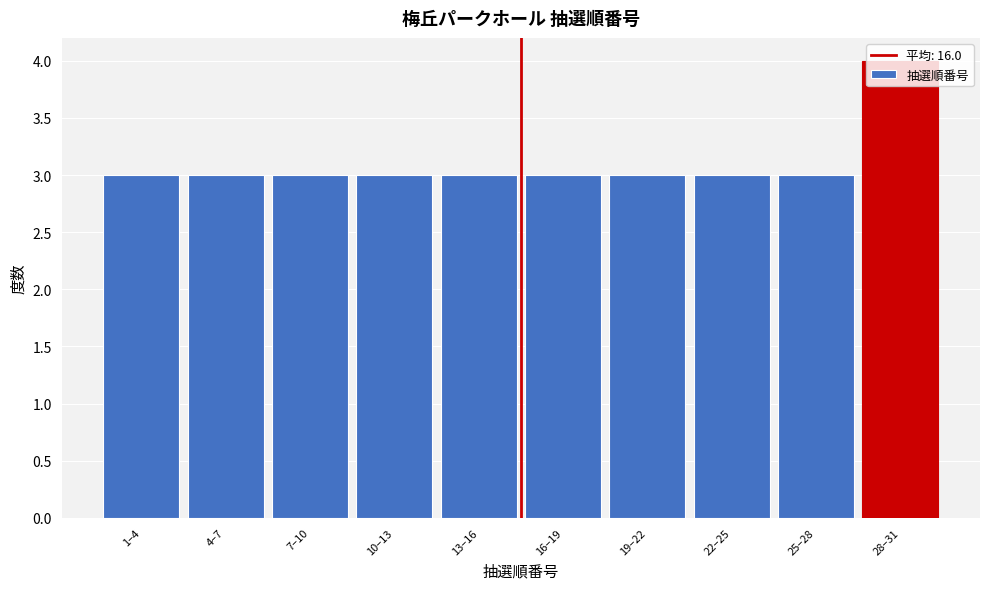

What is the label of the 6th bar from the right?

13–16